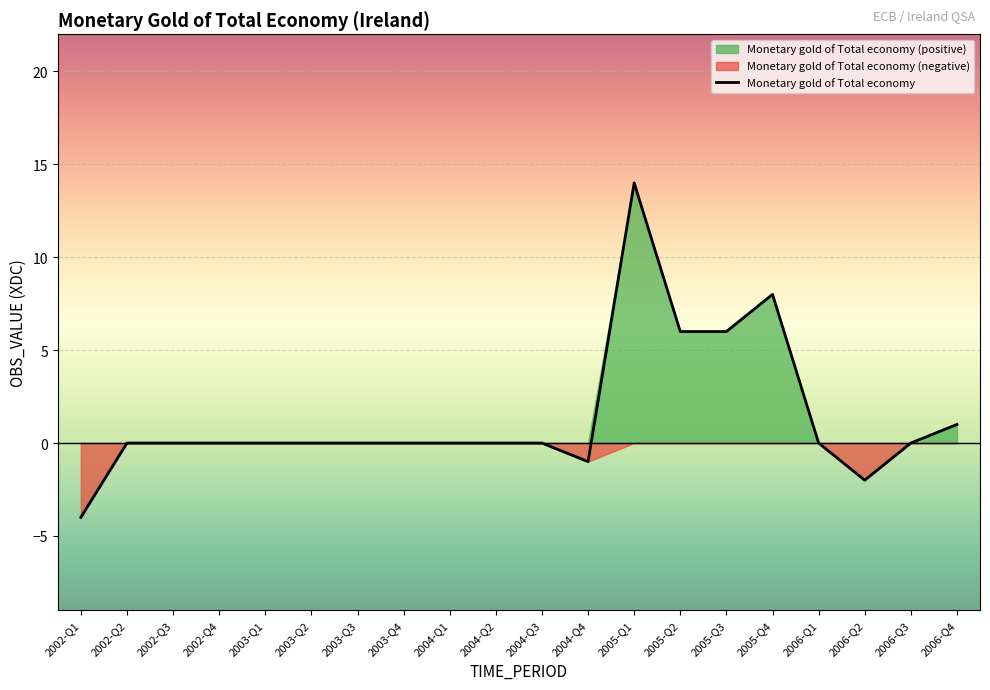

What is the smallest value displayed?

-4